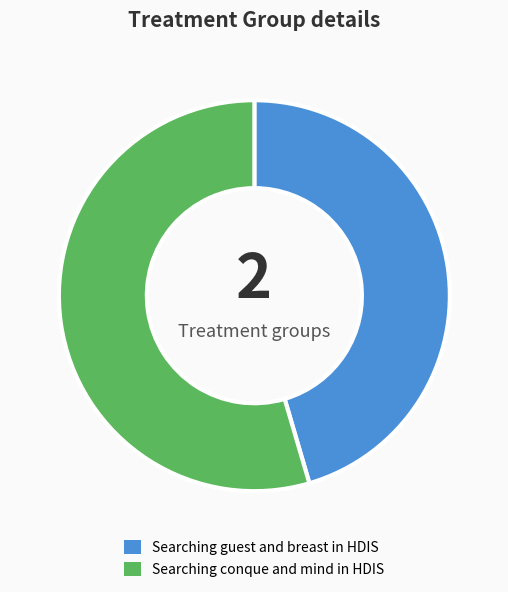

Is there any slice that represents more than half of the pie?

Yes